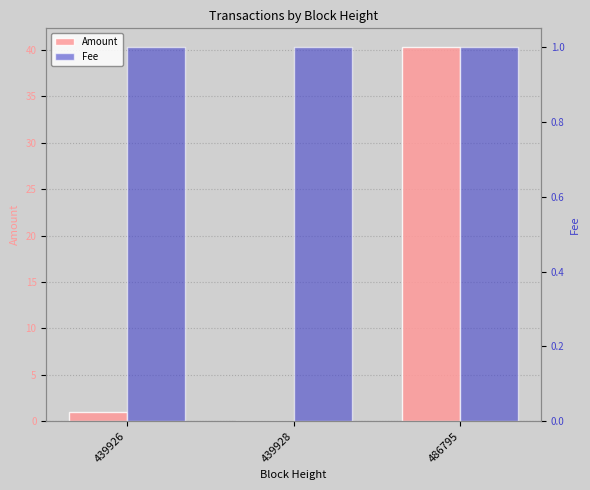

At which label is Fee closest to 1?

439926